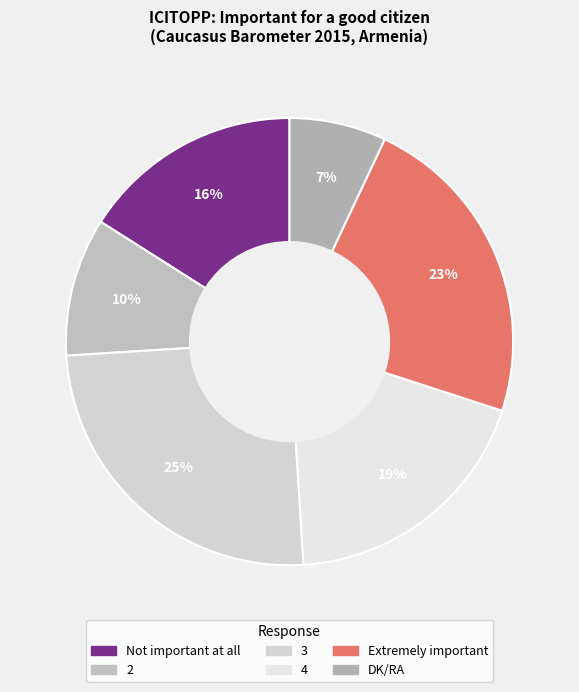

Which category has the biggest portion of the pie?

3